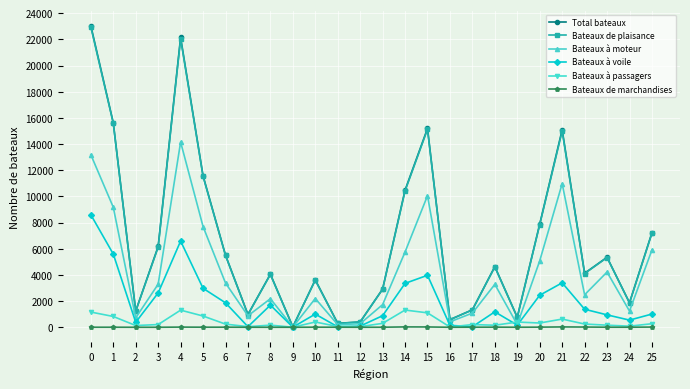

What is the highest value of the Bateaux à passagers series?

1315